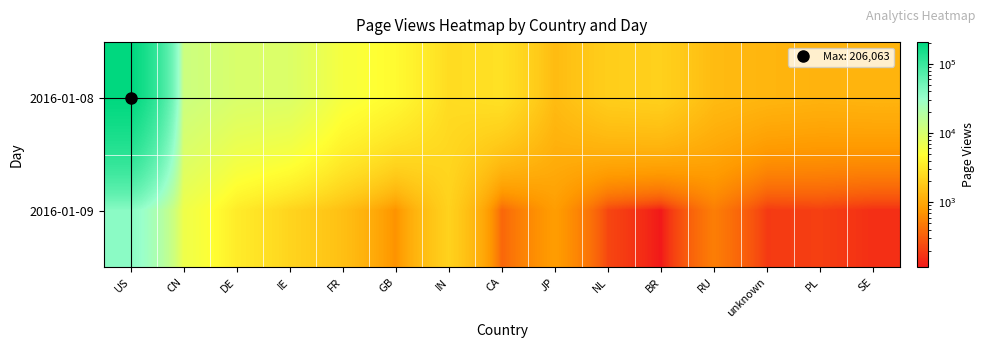

Rank the series by their average value, from highest to lowest.

2016-01-08, 2016-01-09